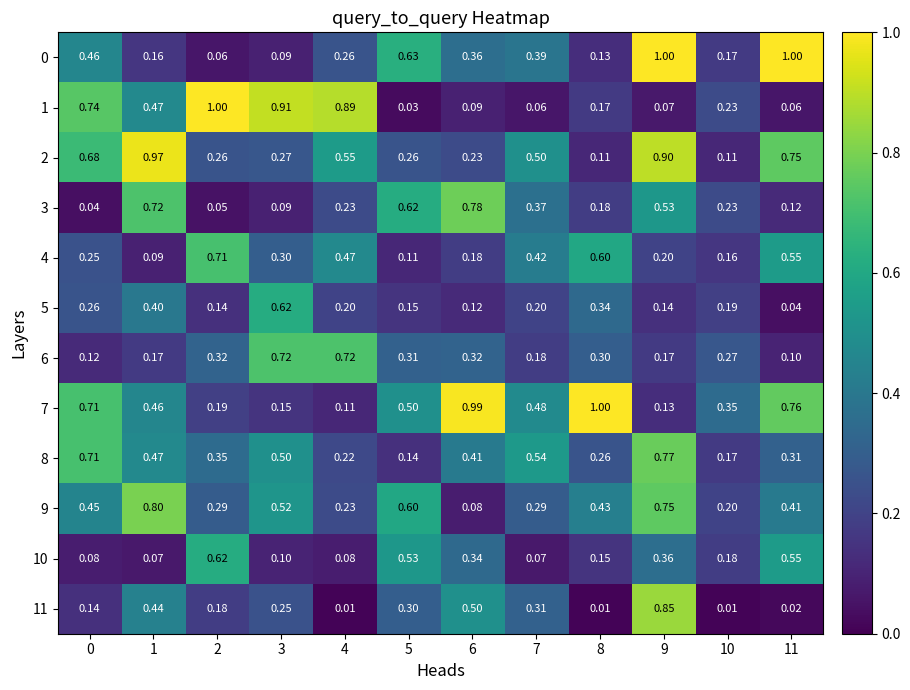

What is the spread (max minus min) of values at 9?

0.9